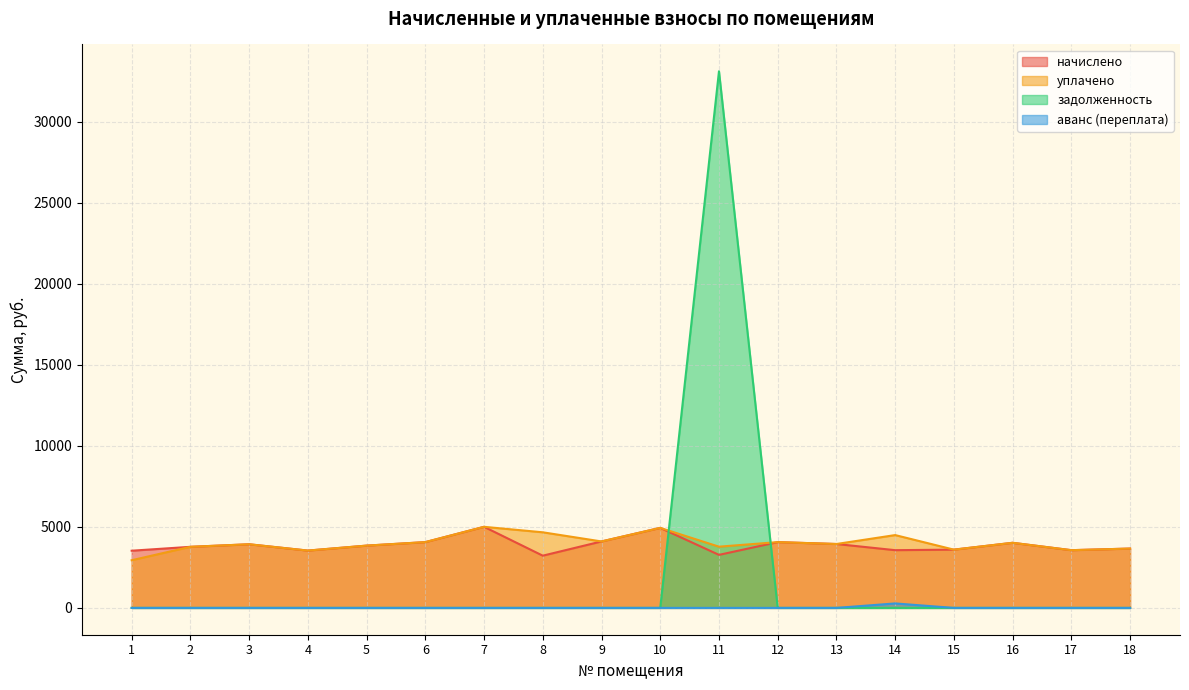

Count the number of data series in this chart.

4